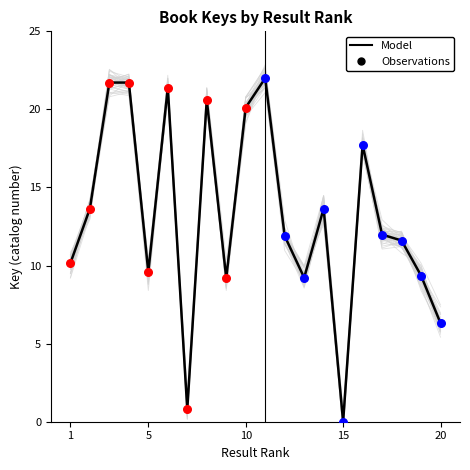

What is the change in value from 1 to 8?

+10.5